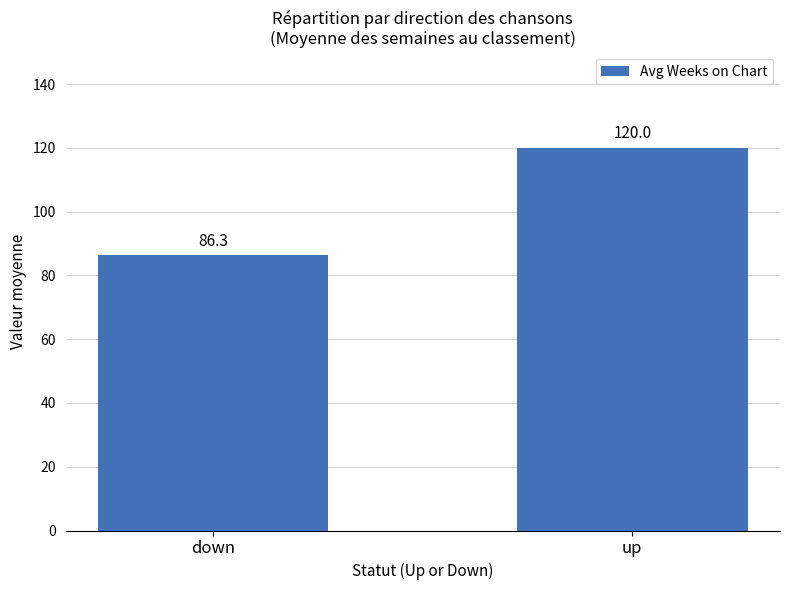

List the labels in order of value, smallest first.

down, up